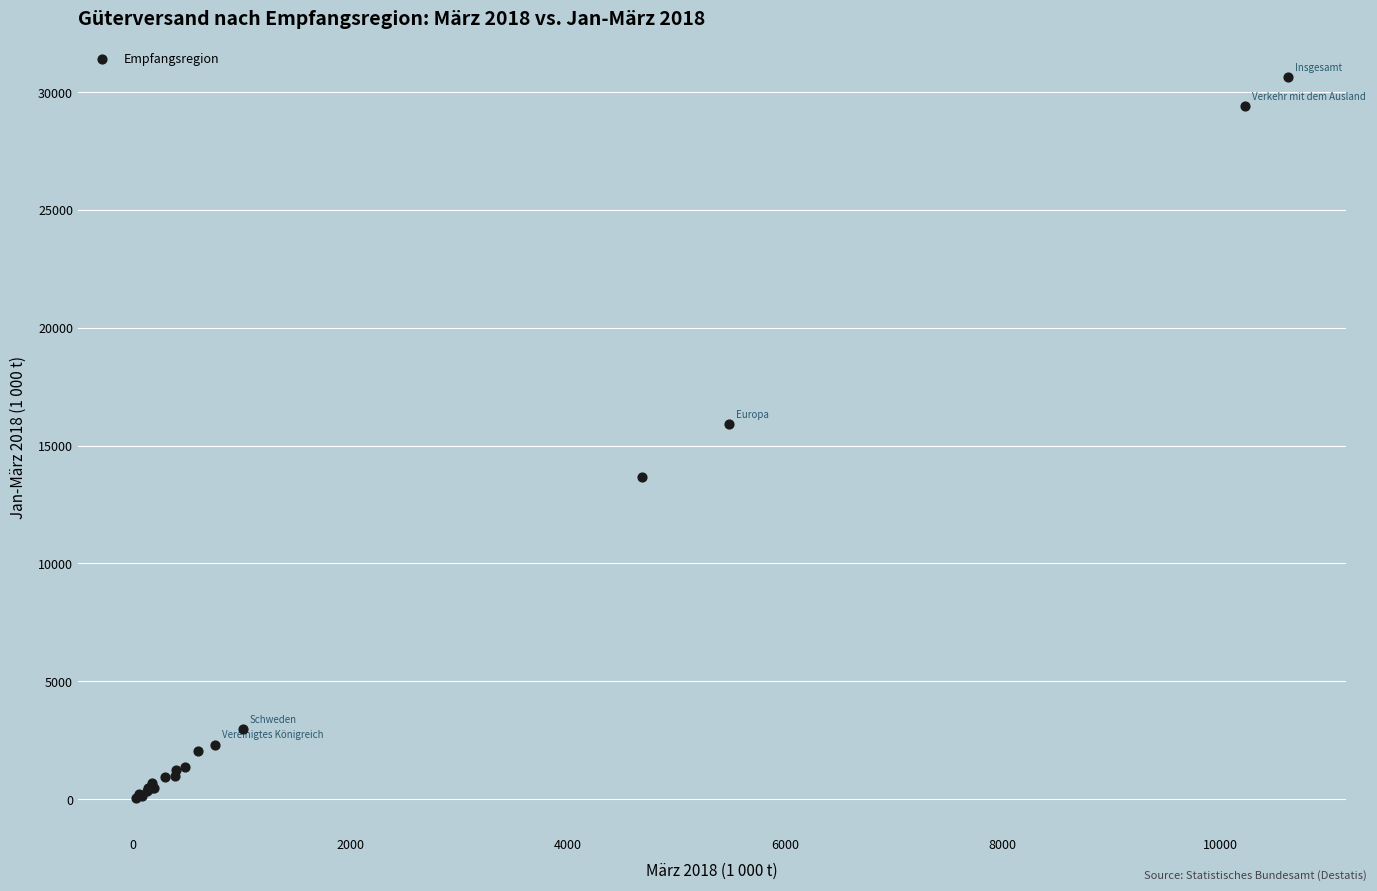

What Y value in the scatter plot is closest to 15350?

15918.7